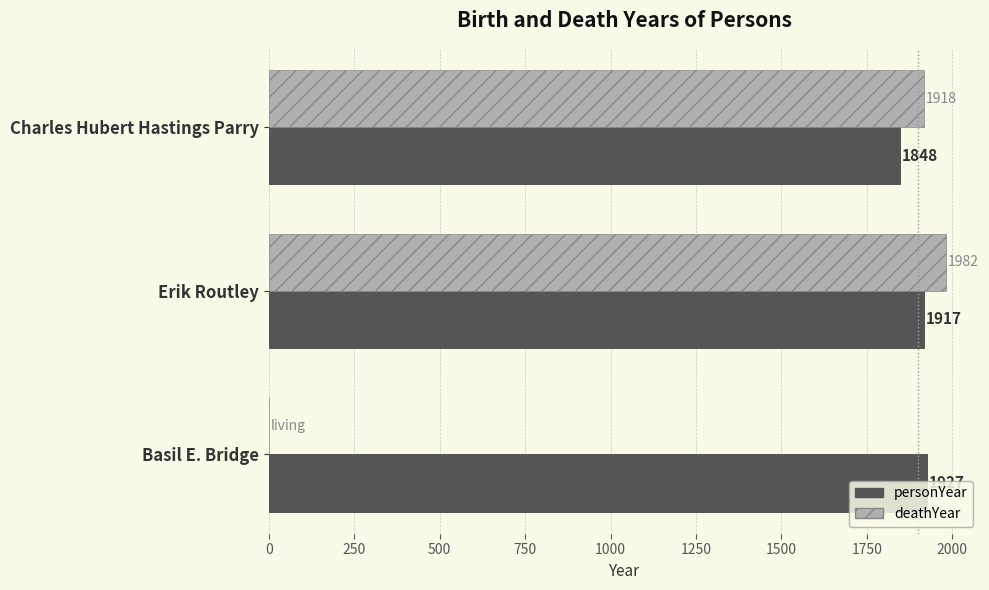

What is the sum of all deathYear values?

3900